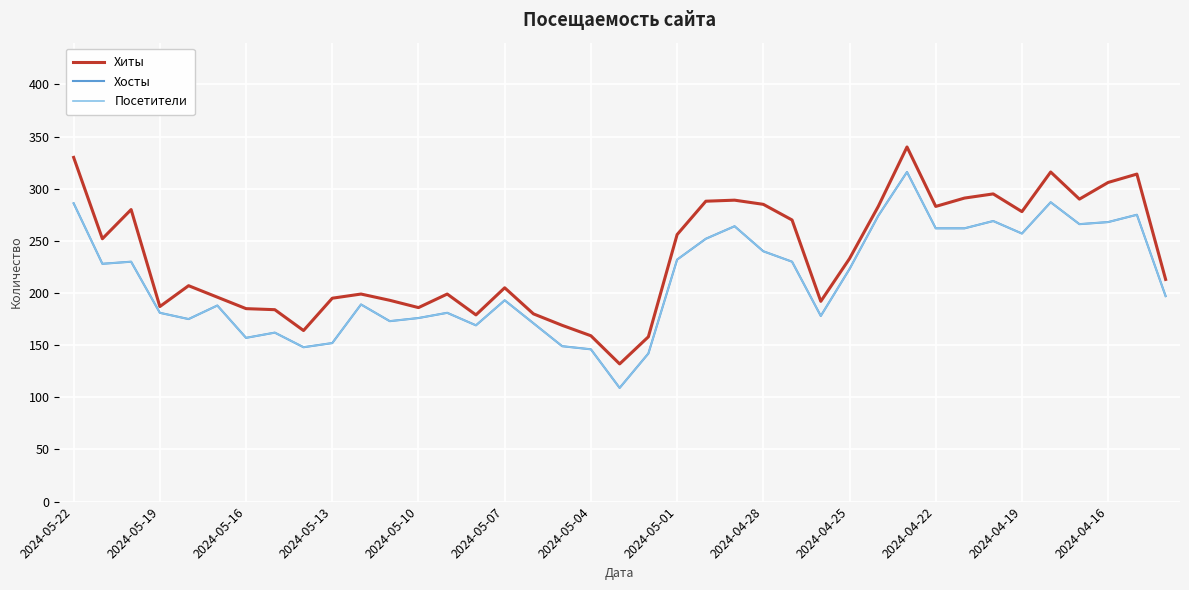

What is the label of the 1st point from the left?

2024-05-22